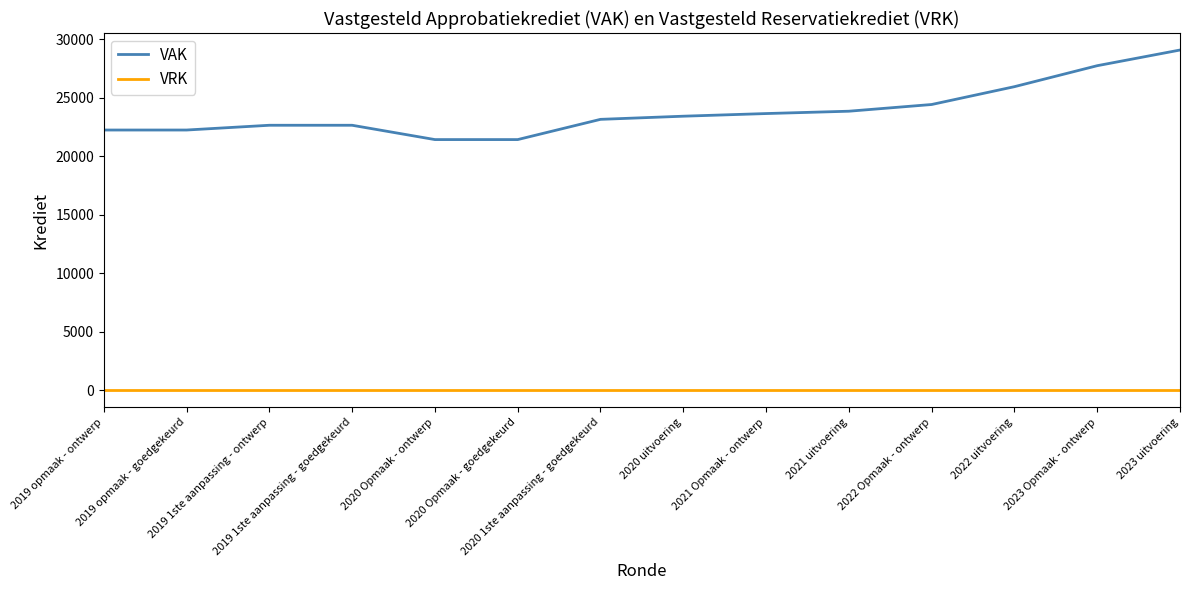

What is the average value of the VAK series?

23836